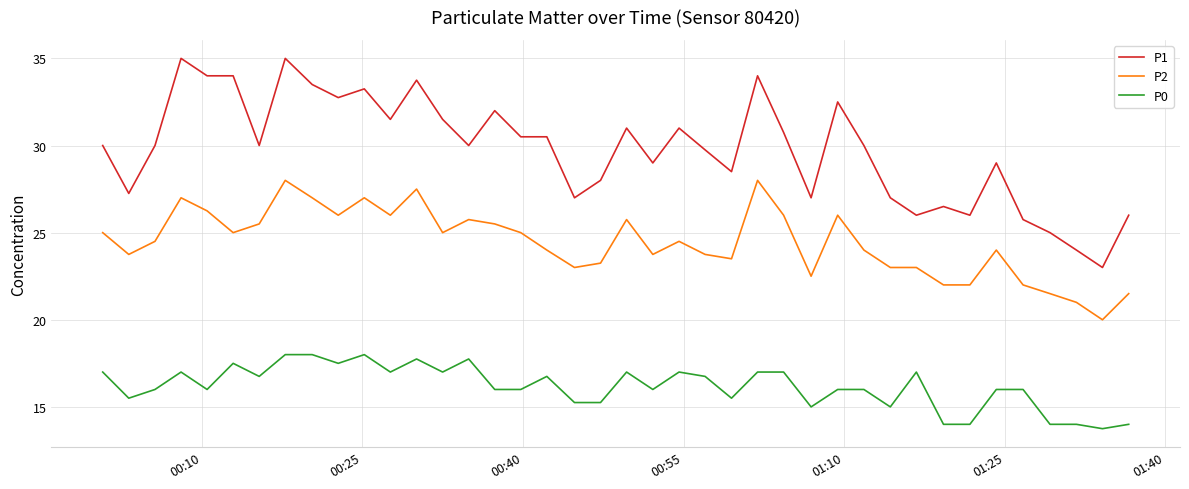

List the series in order of their peak value, highest first.

P1, P2, P0